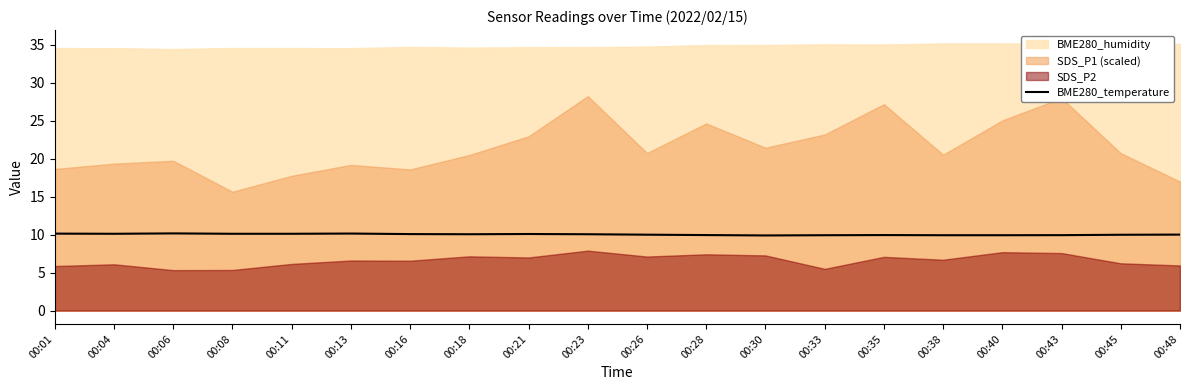

True or false: there are more than 1 points higher than both neighbors.

True